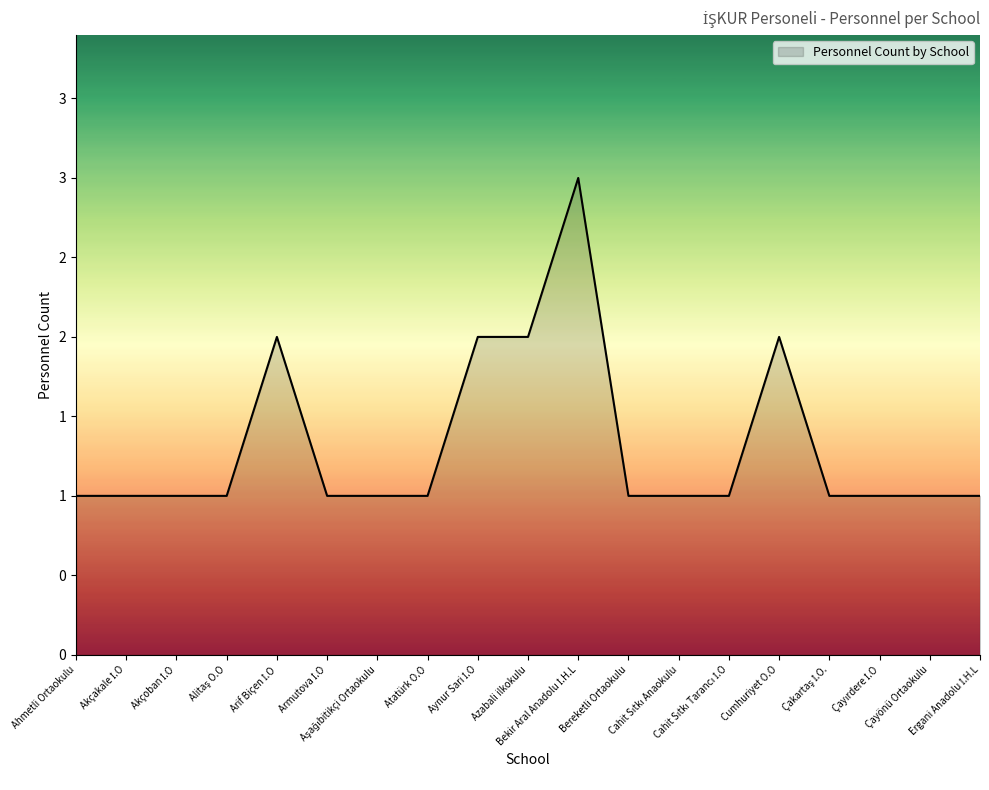

Does the chart have visible grid lines?

No